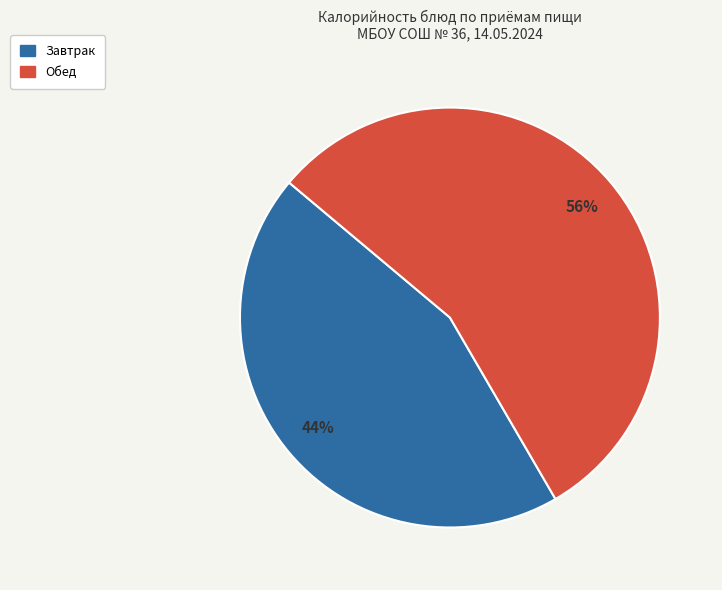

To the nearest percent, what is the average slice percentage?

50%